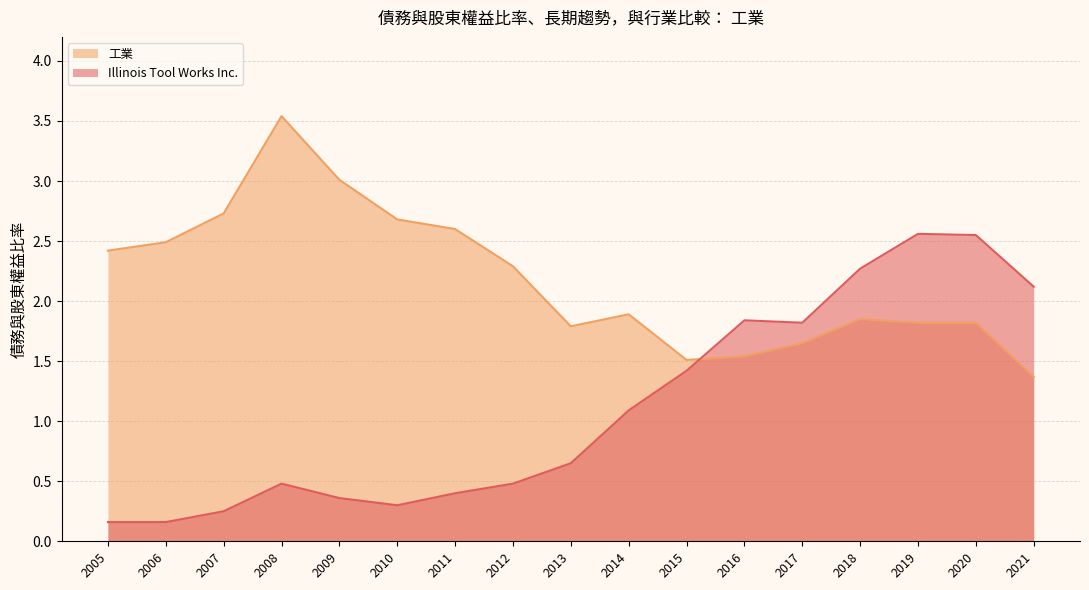

What is the difference between the 工業 values at 2014 and 2009?

1.1